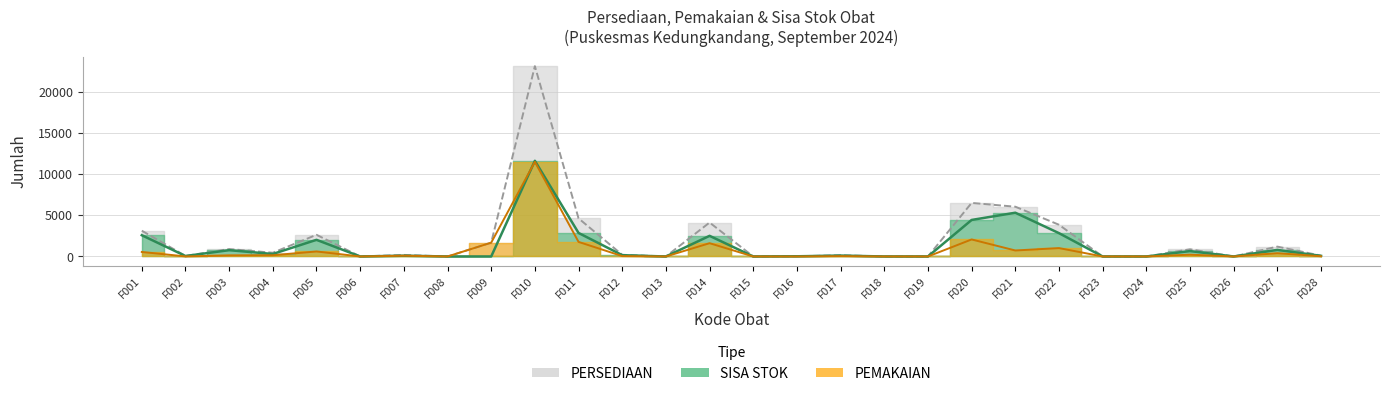

What are all the series names shown in the legend?

PERSEDIAAN, PEMAKAIAN, SISA STOK